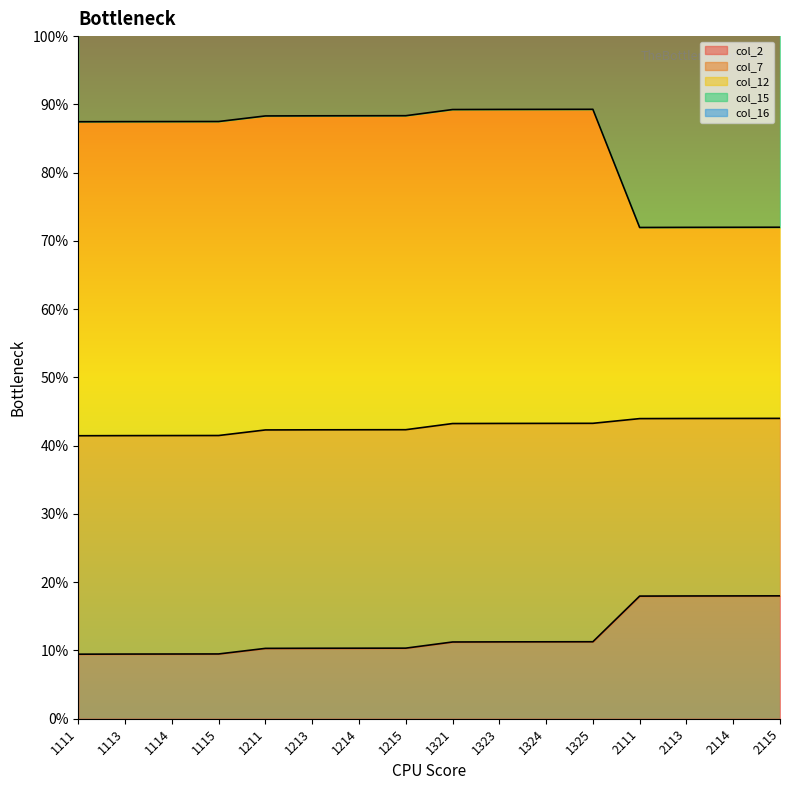

The value of col_12 at 2111 is 0.4. True or false?

False